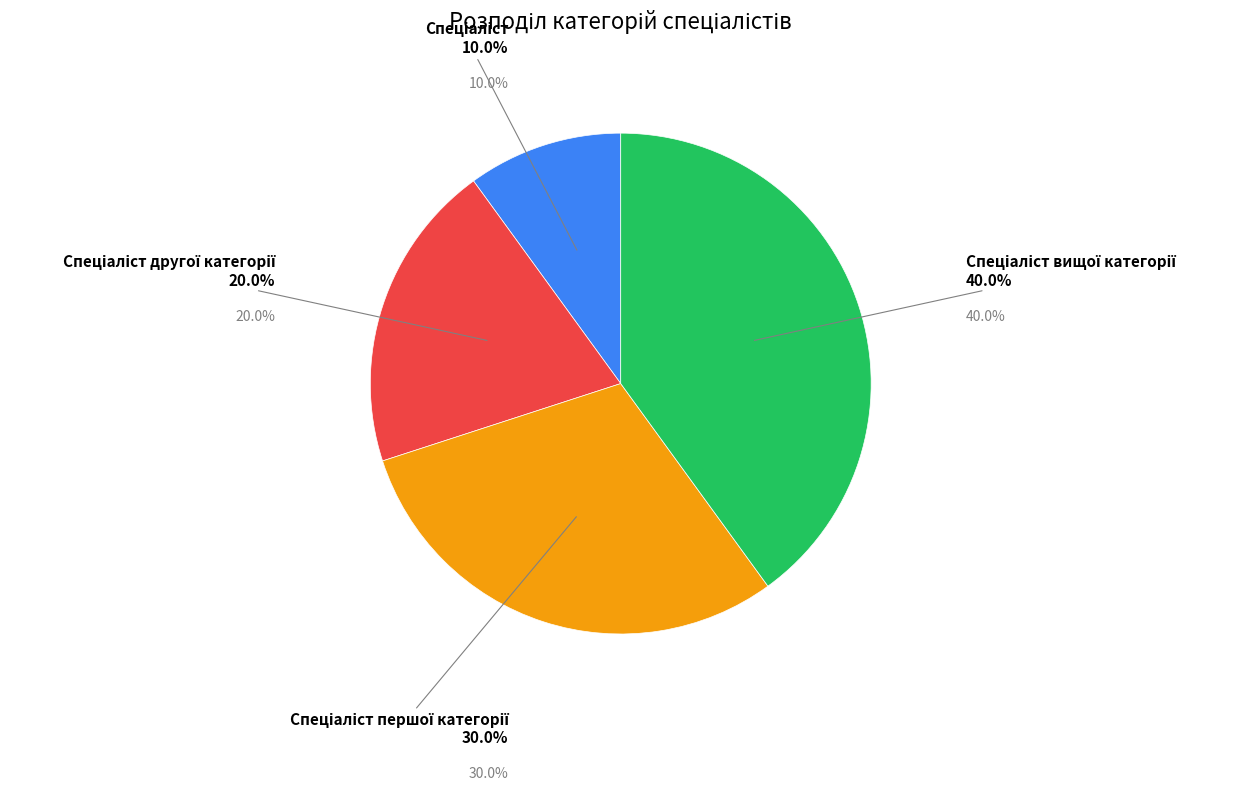

Rank the categories by value from highest to lowest.

Спеціаліст вищої категорії, Спеціаліст першої категорії, Спеціаліст другої категорії, Спеціаліст